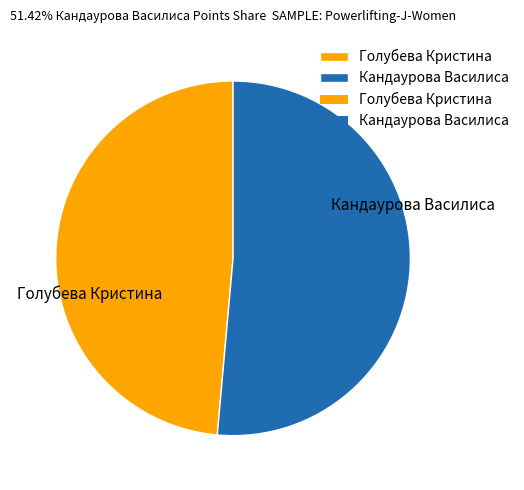

Is there any slice that represents more than half of the pie?

Yes